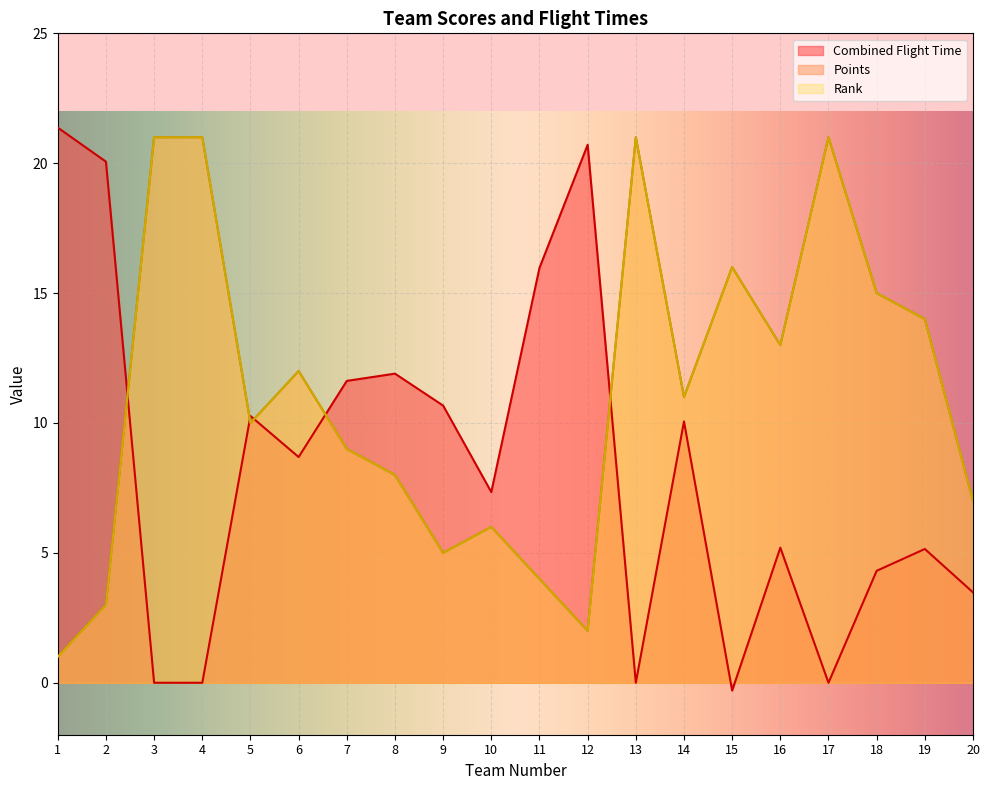

What is the difference between the highest and lowest values at 4?

21.0